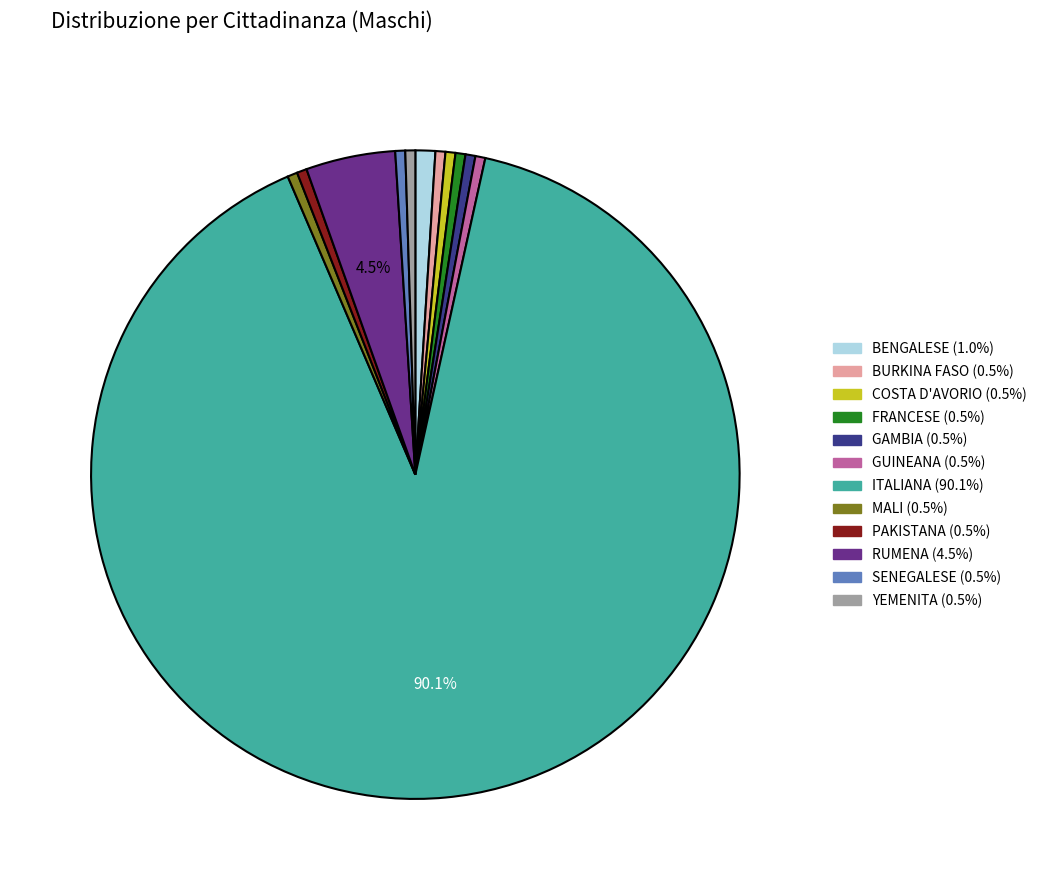

Approximately how many times larger is the value at BENGALESE compared to FRANCESE?

2.0